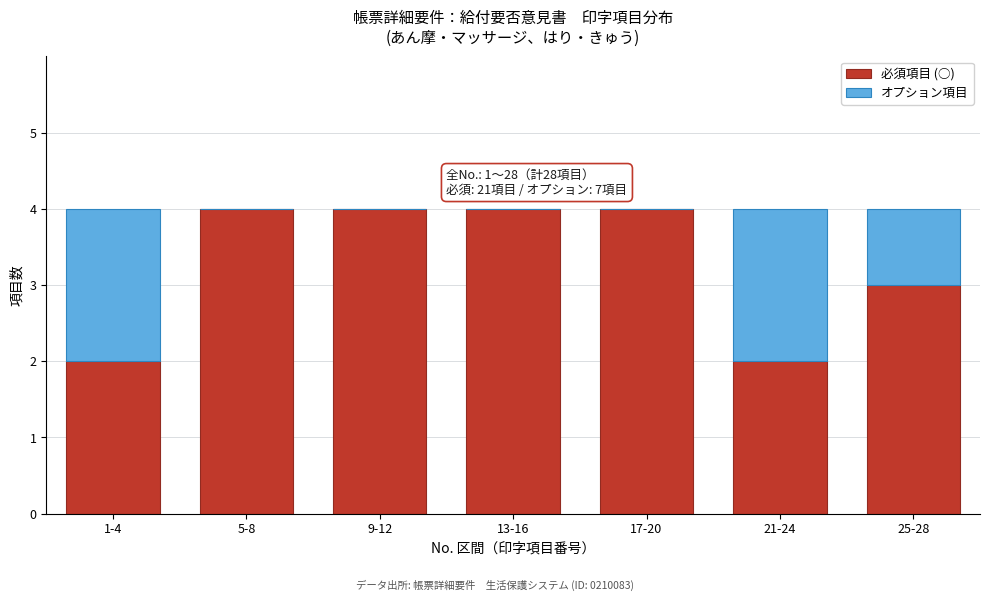

Reading left to right, what are the values for 必須項目 (○)?

1-4=2	5-8=4	9-12=4	13-16=4	17-20=4	21-24=2	25-28=3